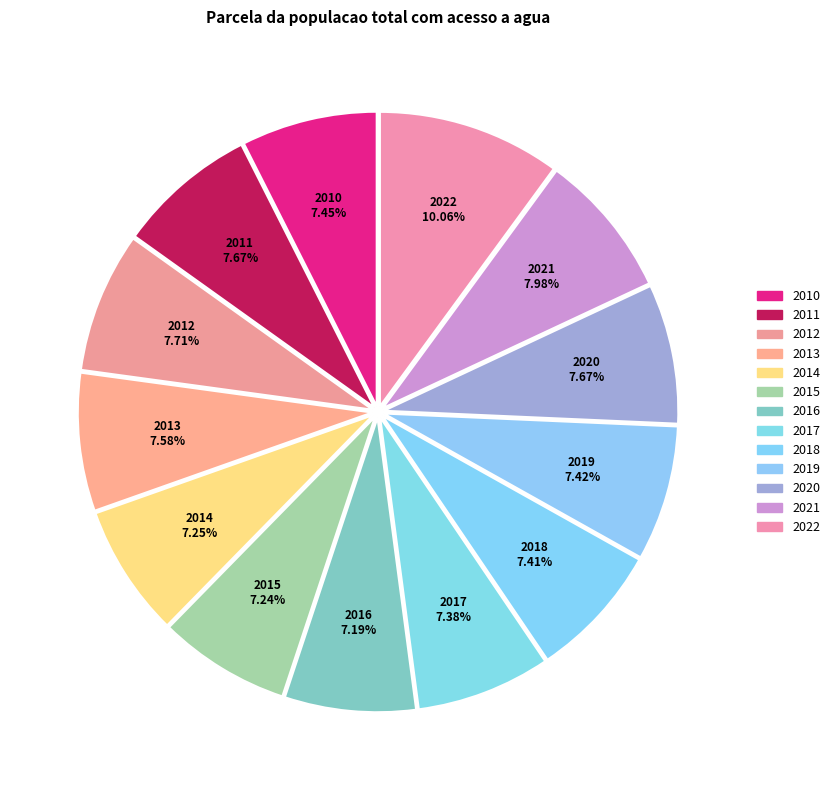

To the nearest percent, what portion does 2022 represent?

10%